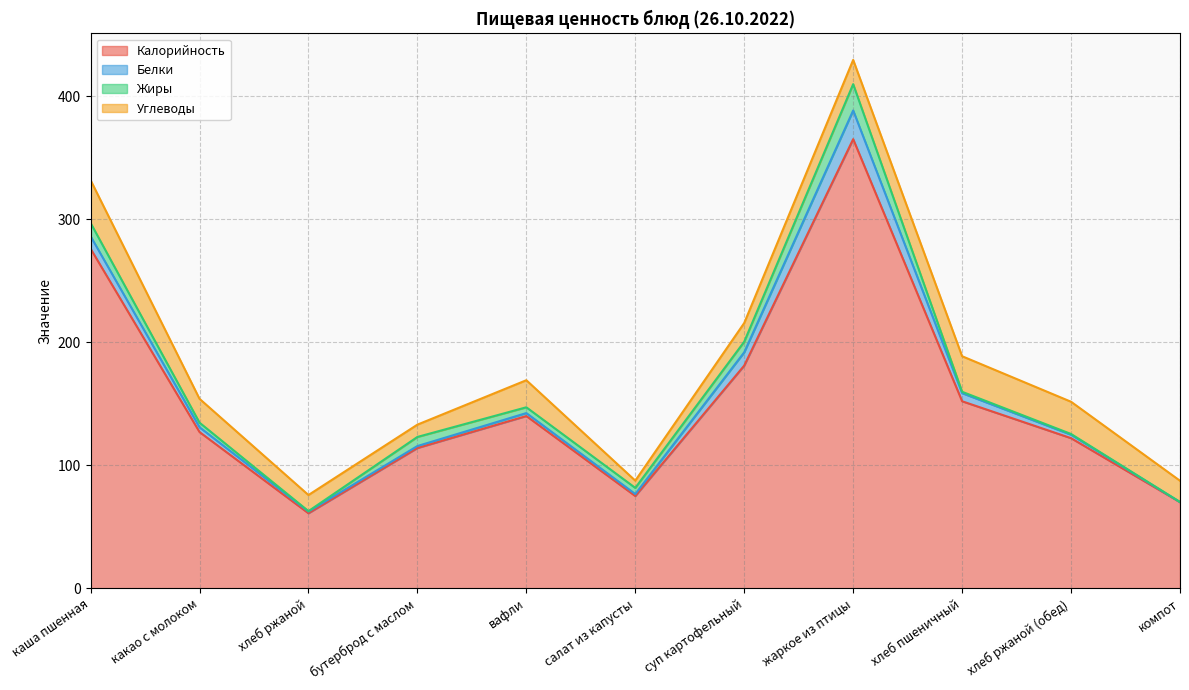

Rank the categories by Калорийность value from lowest to highest.

хлеб ржаной, компот, салат из капусты, бутерброд с маслом, хлеб ржаной (обед), какао с молоком, вафли, хлеб пшеничный, суп картофельный, каша пшенная, жаркое из птицы